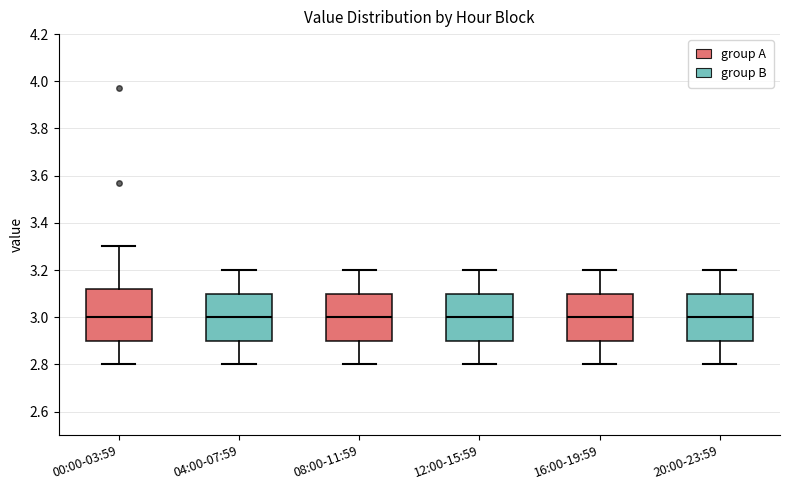

Reading left to right, transcribe this box plot: for each box, give where its median line is, the range the box spans, and where its two whiskers end, as read against the y-axis. The values are not printed on the chart, so give them approximately, as read against the axis.

00:00-03:59: median 3.00, box 2.90 to 3.12, whiskers 2.80 to 3.30
04:00-07:59: median 3.00, box 2.90 to 3.10, whiskers 2.80 to 3.20
08:00-11:59: median 3.00, box 2.90 to 3.10, whiskers 2.80 to 3.20
12:00-15:59: median 3.00, box 2.90 to 3.10, whiskers 2.80 to 3.20
16:00-19:59: median 3.00, box 2.90 to 3.10, whiskers 2.80 to 3.20
20:00-23:59: median 3.00, box 2.90 to 3.10, whiskers 2.80 to 3.20